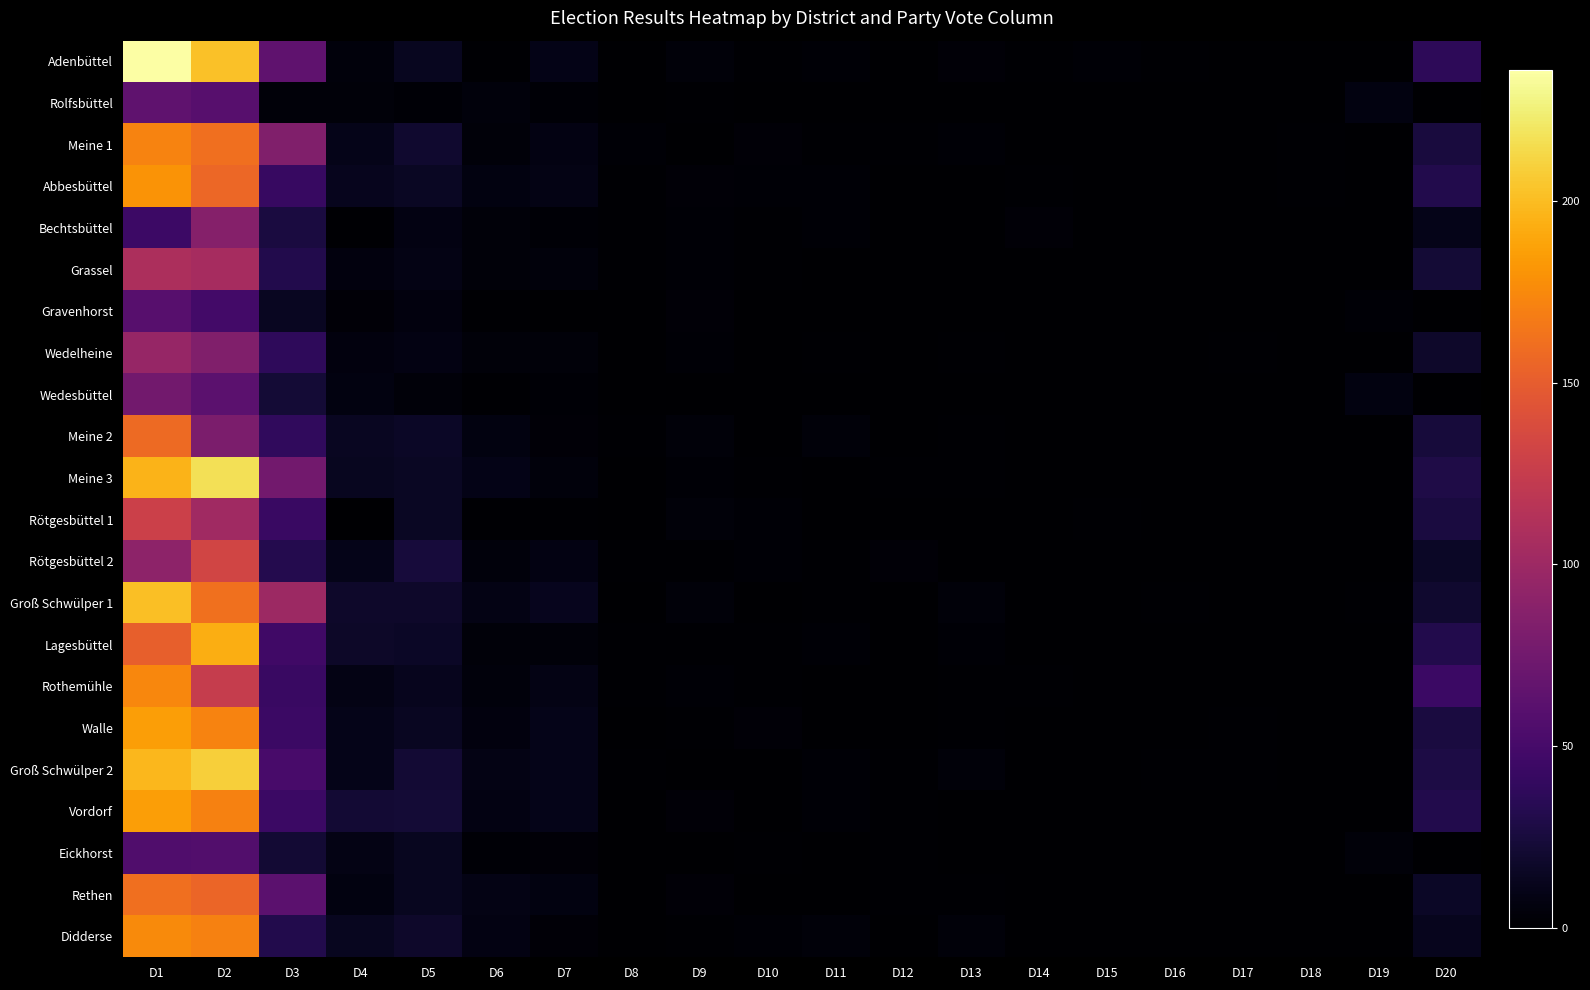

At how many categories does at least one series exceed 70?

3